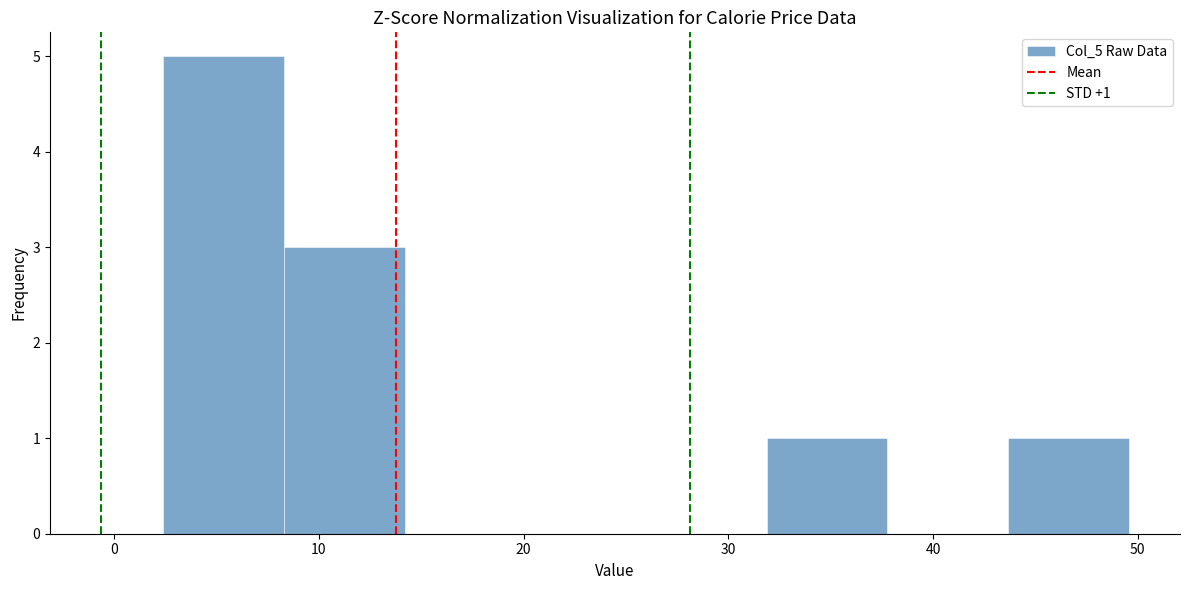

Over which range of the x-axis is the bar tallest?

2 to 8